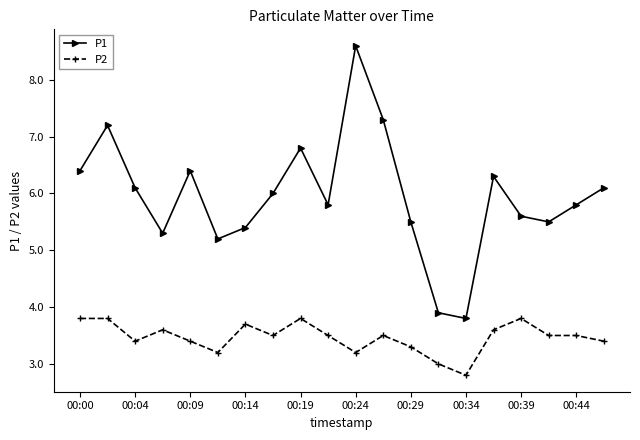

What are all the series names shown in the legend?

P1, P2